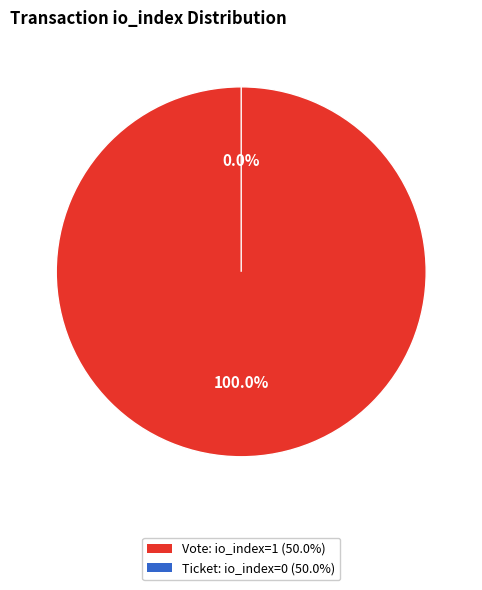

Which slice is the smallest?

Ticket (io_index=0)